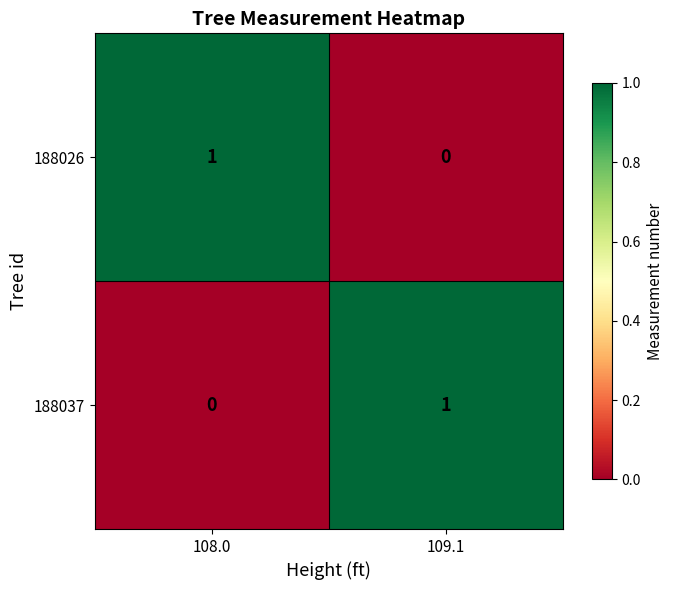

Is it true that 188026 equals 2 at 108.0?

False